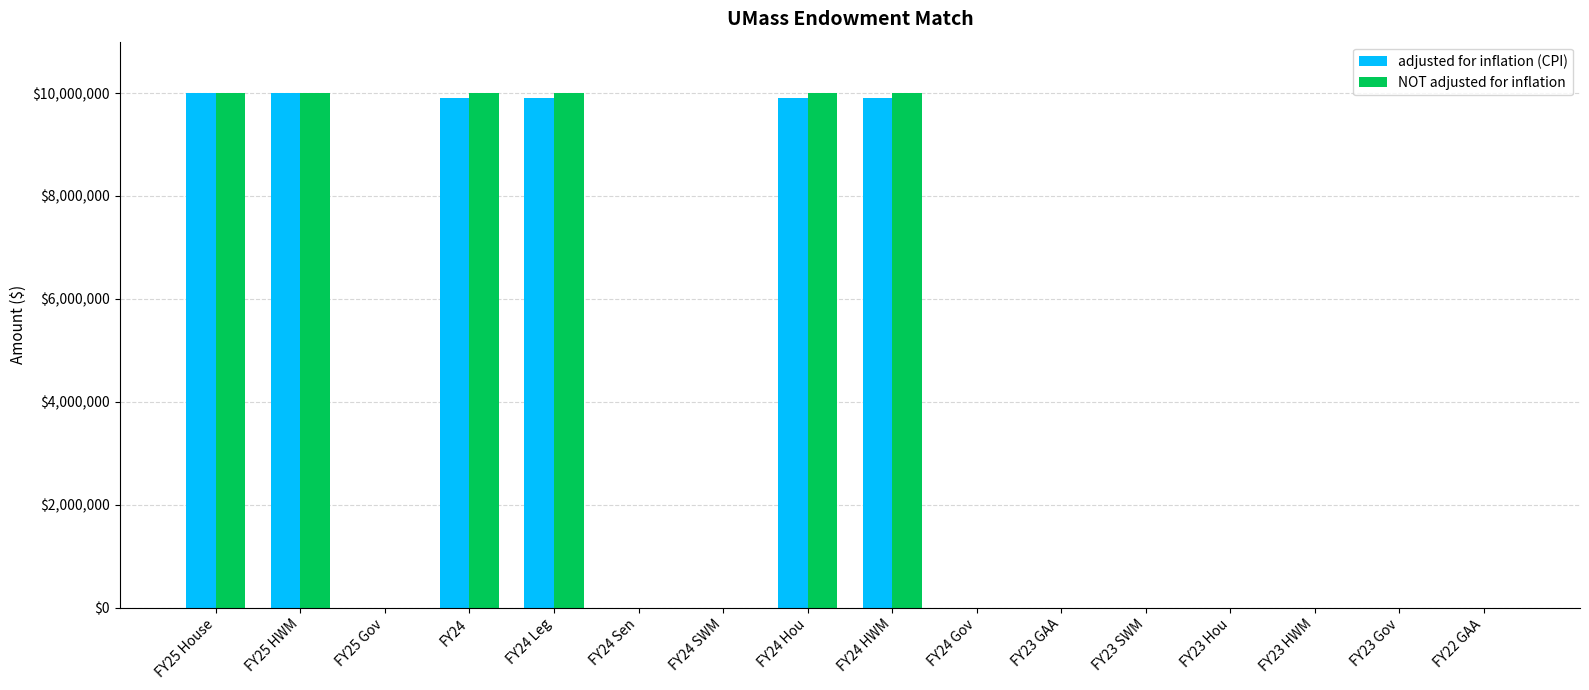

What are all the series names shown in the legend?

adjusted for inflation (CPI), NOT adjusted for inflation